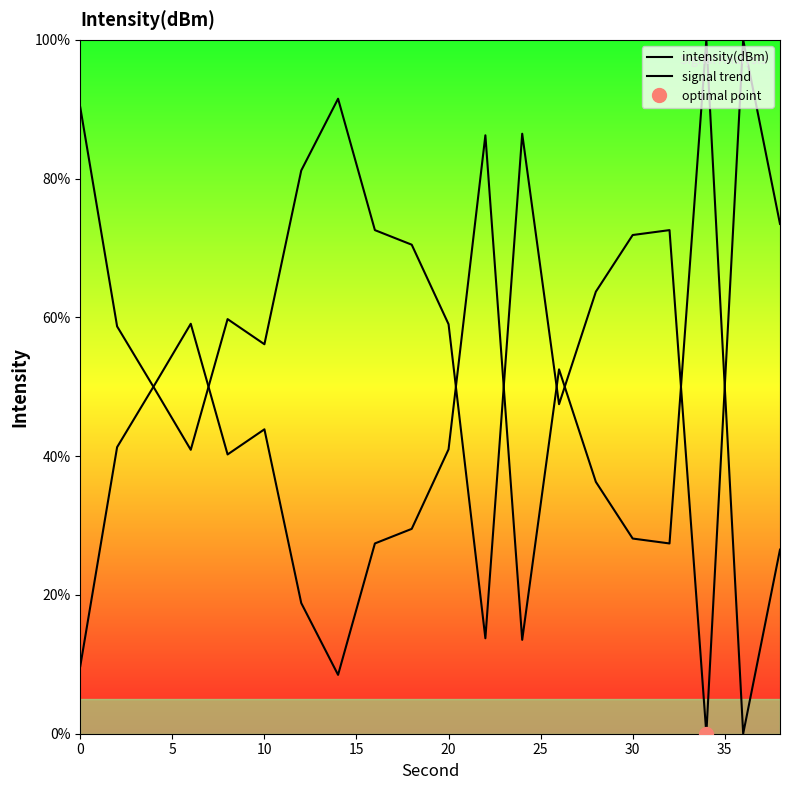

How many intersections are there between intensity(dBm) and signal trend?

8